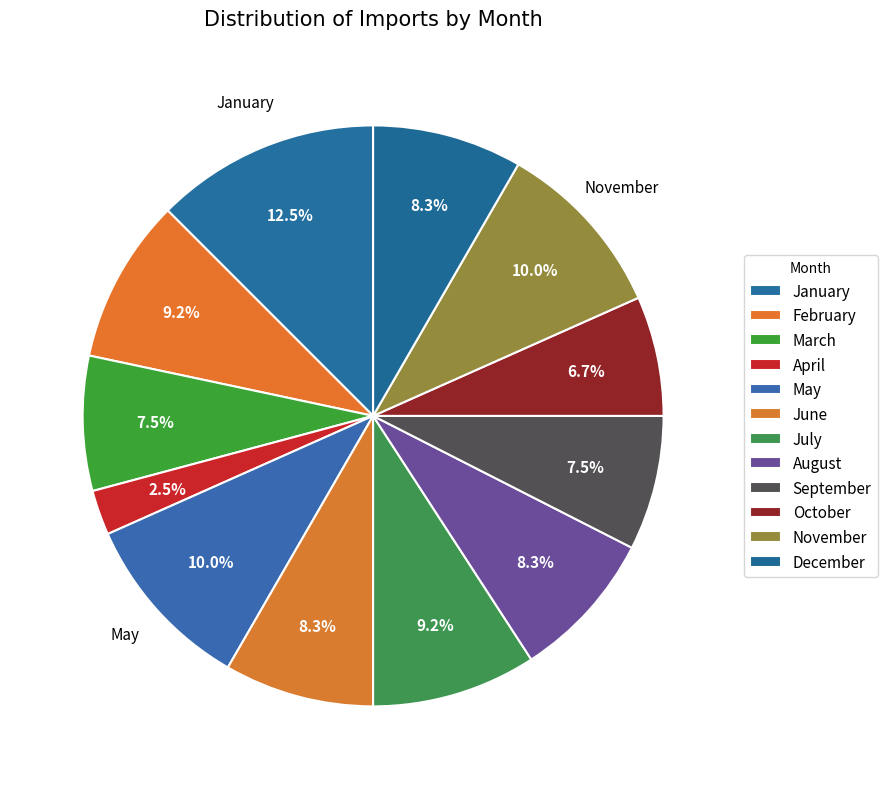

How many segments does this pie chart have?

12